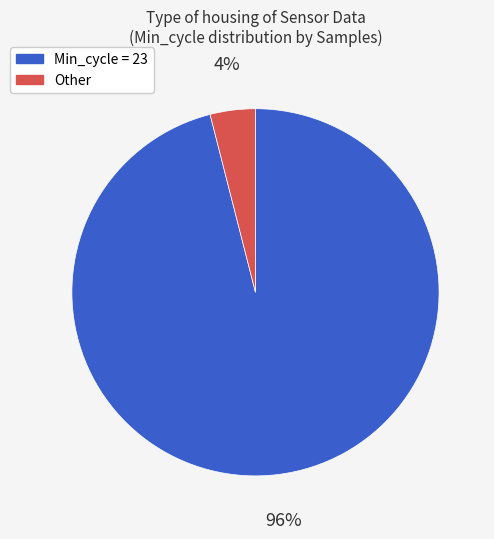

Is there any slice that represents more than half of the pie?

Yes